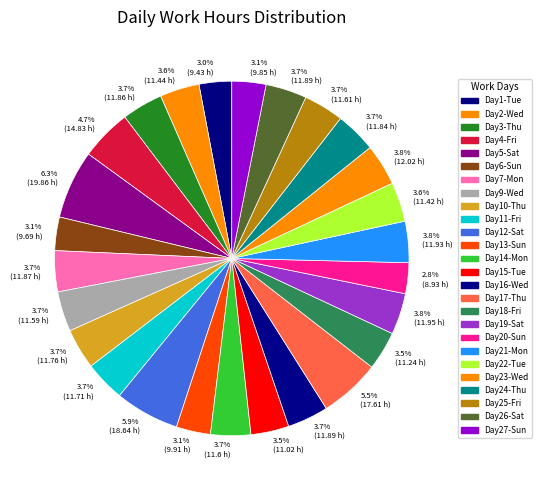

Count the number of slices in the pie.

26